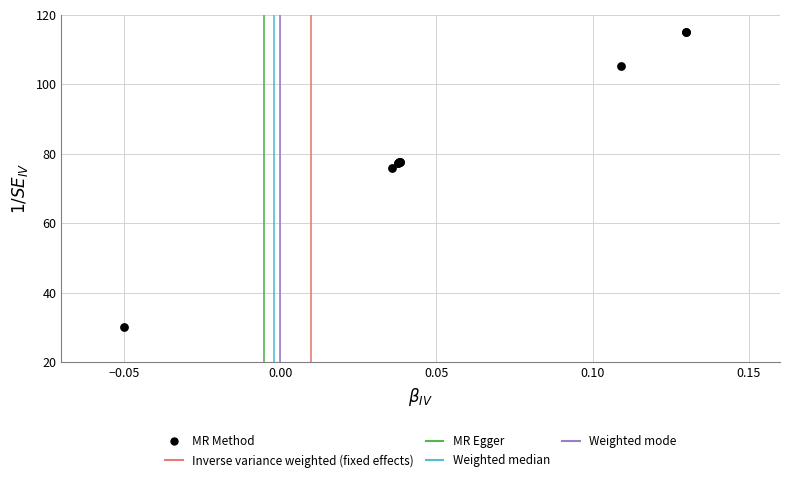

What Y value in the scatter plot is closest to 72?

76.0